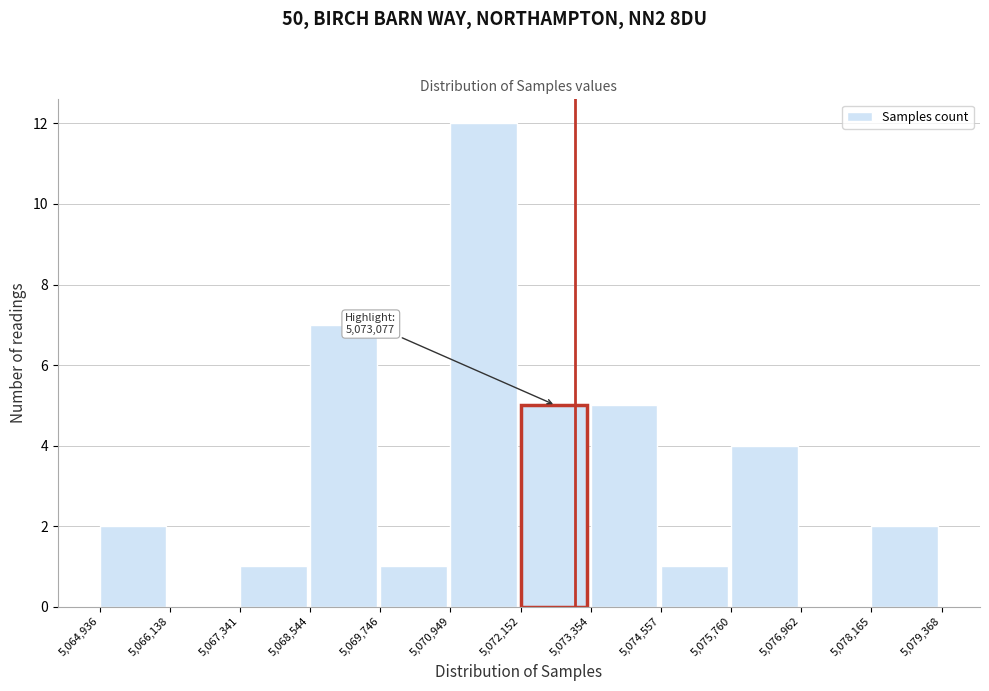

Which range on the x-axis has the tallest bar?

5,070,949 to 5,072,152